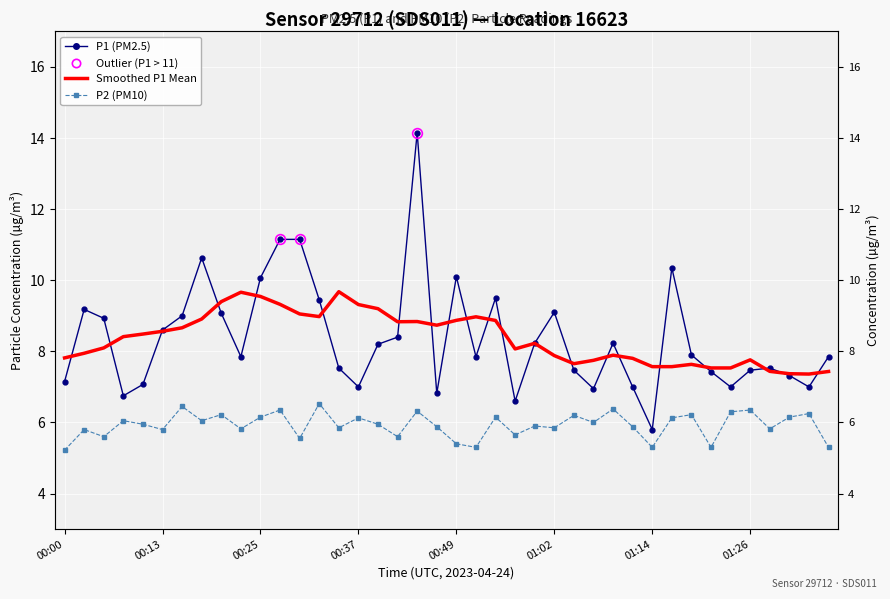

What is the label of the 27th point from the right?

13